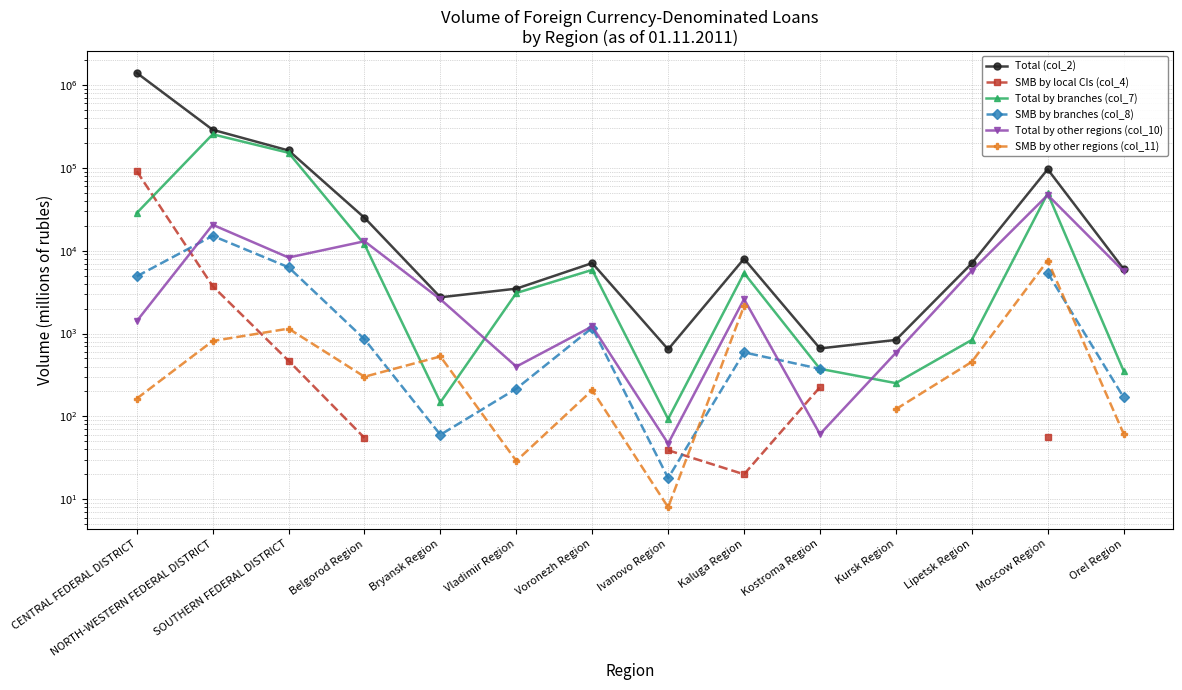

Which series has the widest spread of values?

Total (col_2)